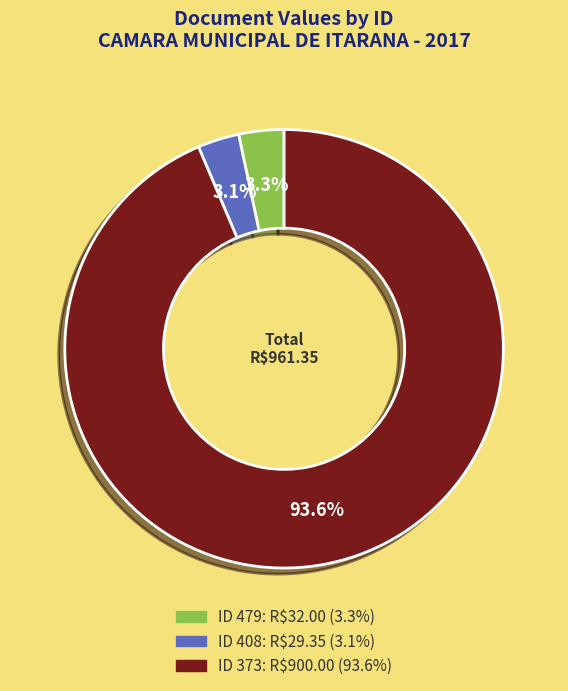

Does any single category account for the majority?

Yes